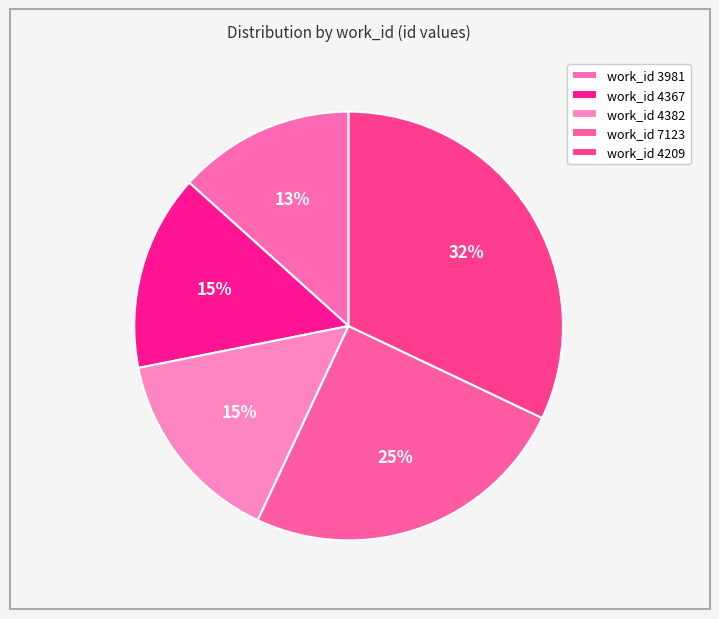

Count the number of slices in the pie.

5